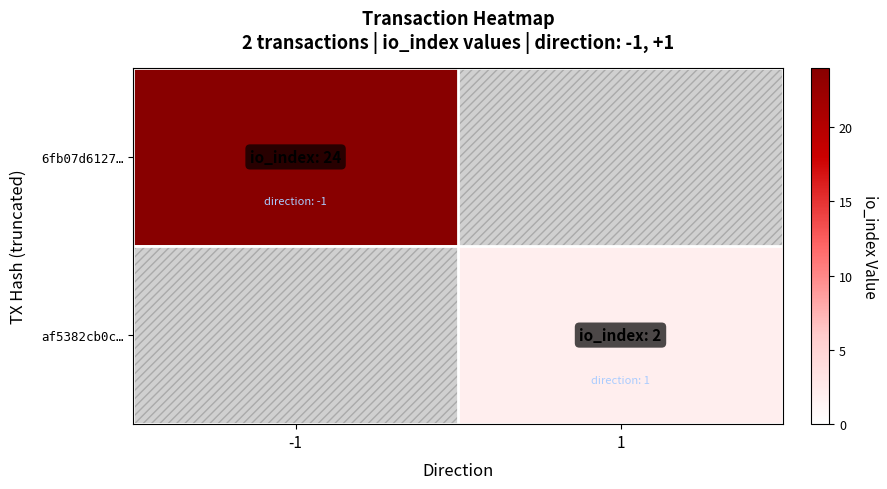

The value of af5382cb0c… at 1 is 1.0. True or false?

False